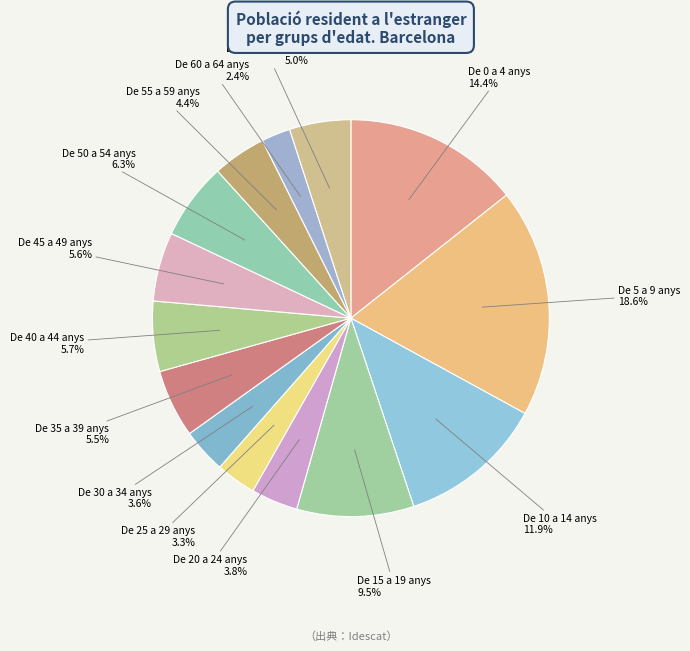

How many slices are in this pie chart?

14